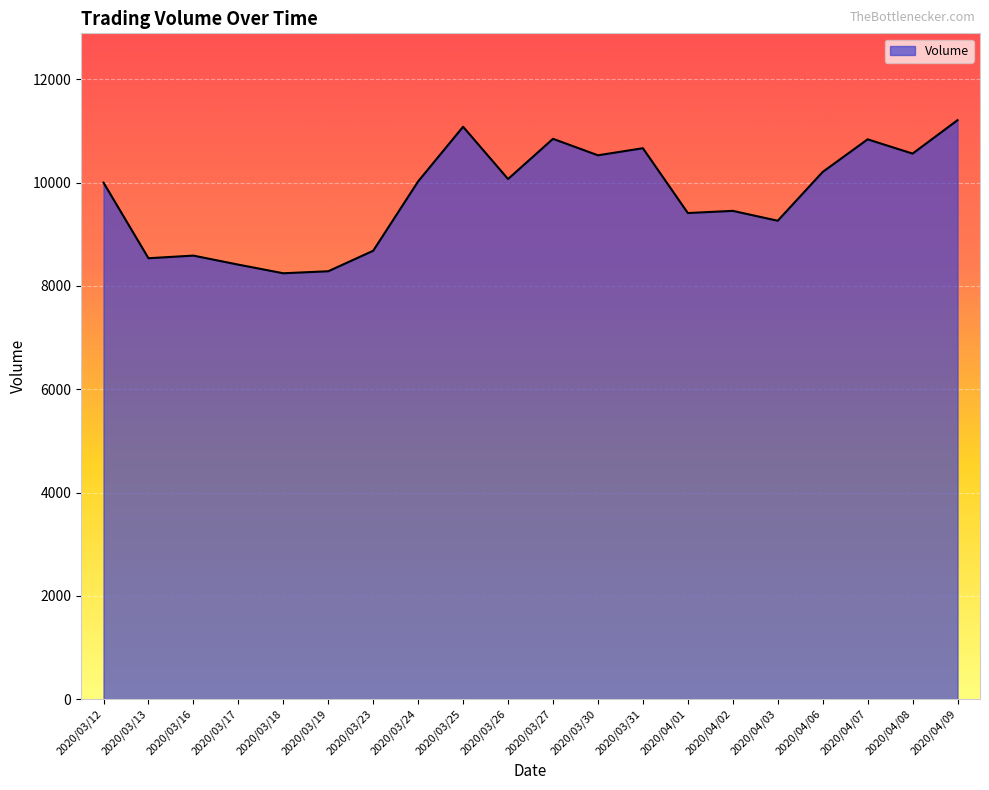

What is the difference between the values at 2020/03/18 and 2020/03/31?

2421